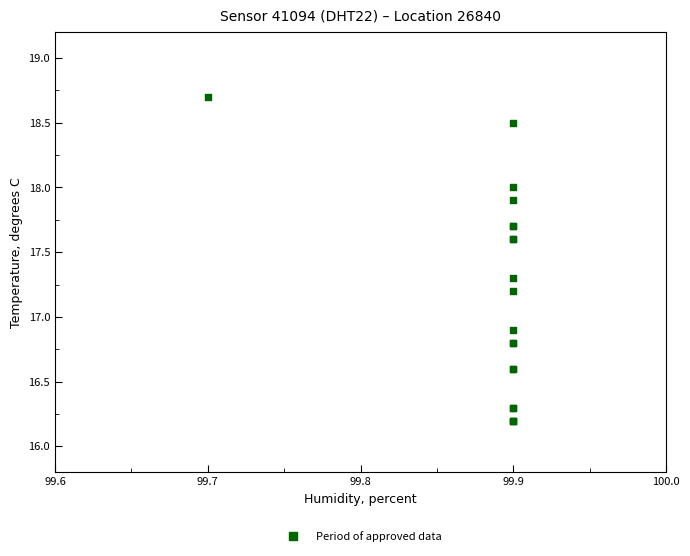

What Y value in the scatter plot is closest to 17?

16.9